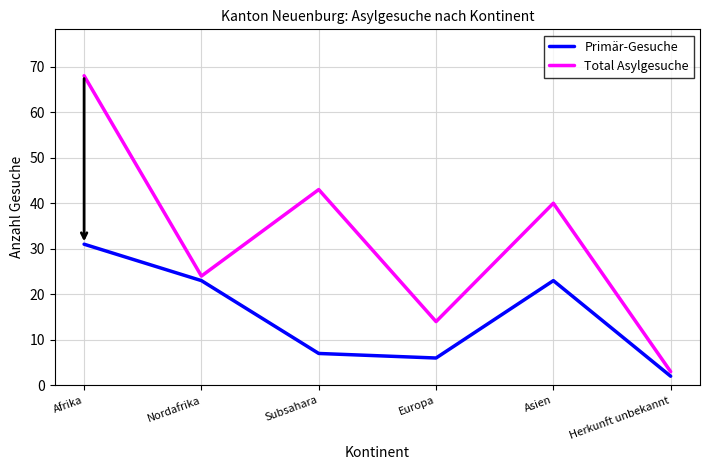

At which category is the sum across all series the highest?

Afrika